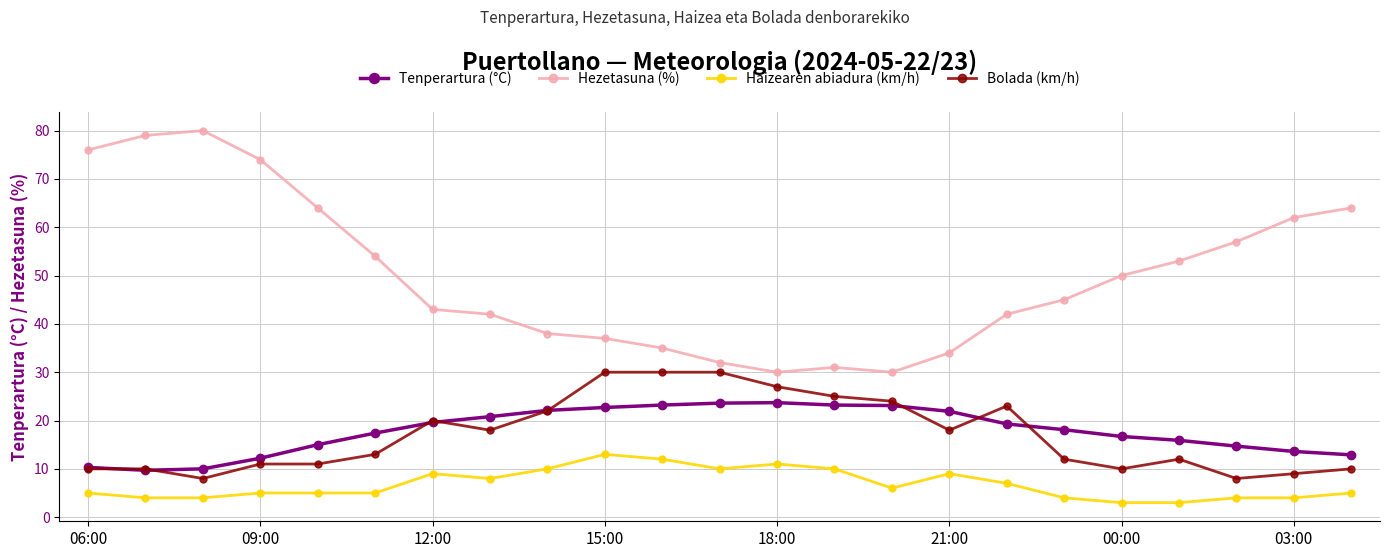

What is the lowest value of the Tenperartura (°C) series?

9.7